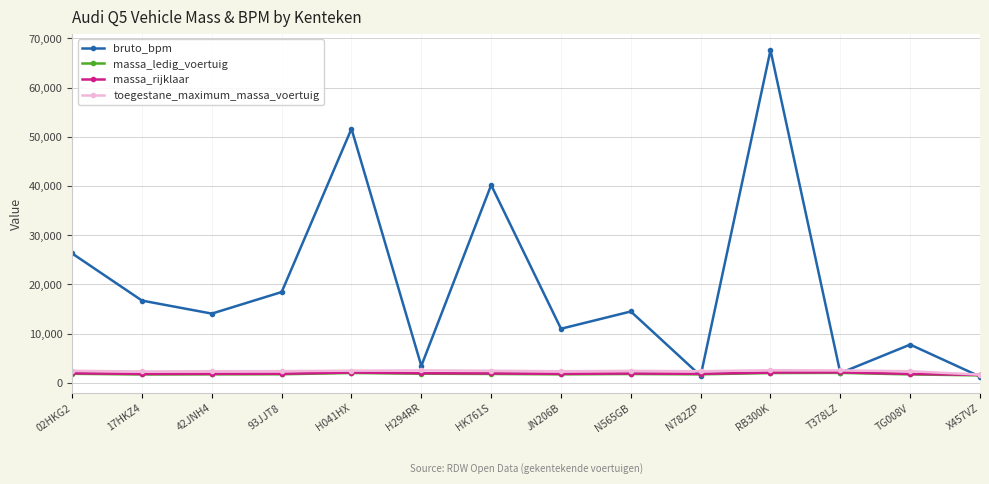

What is the highest value of the toegestane_maximum_massa_voertuig series?

2565